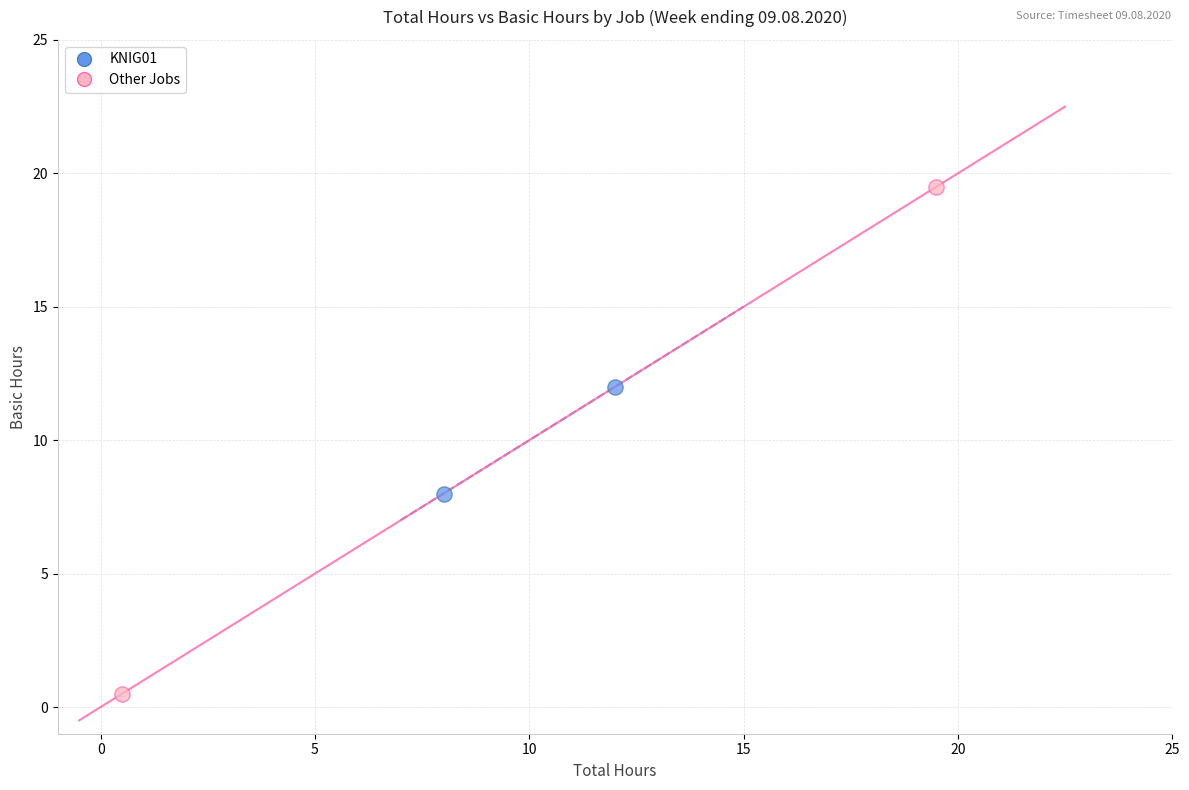

Which series contains the highest Y value?

Other Jobs